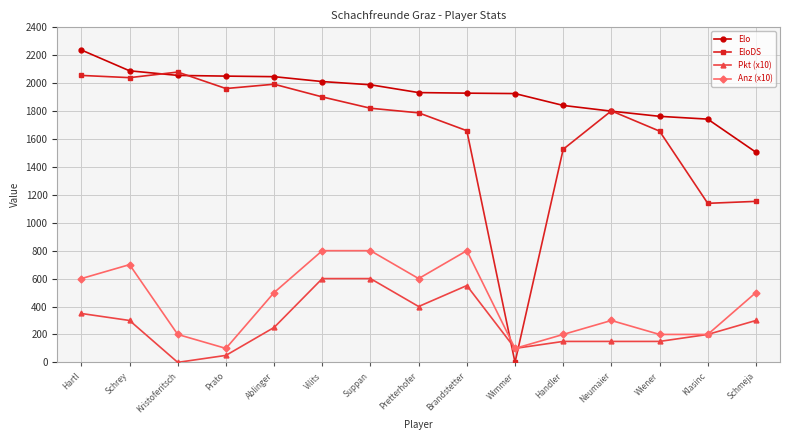

What is the label of the 6th point from the right?

Wimmer